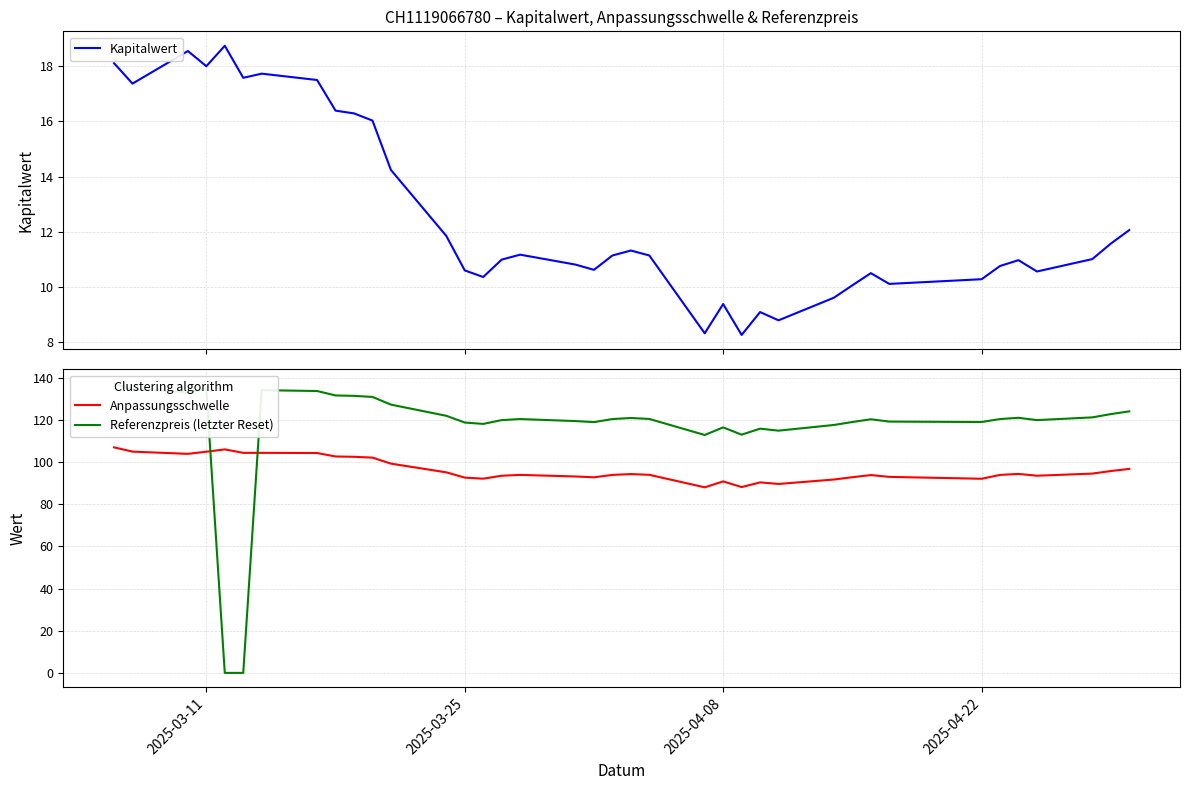

True or false: Anpassungsschwelle and Kapitalwert cross at least once.

False